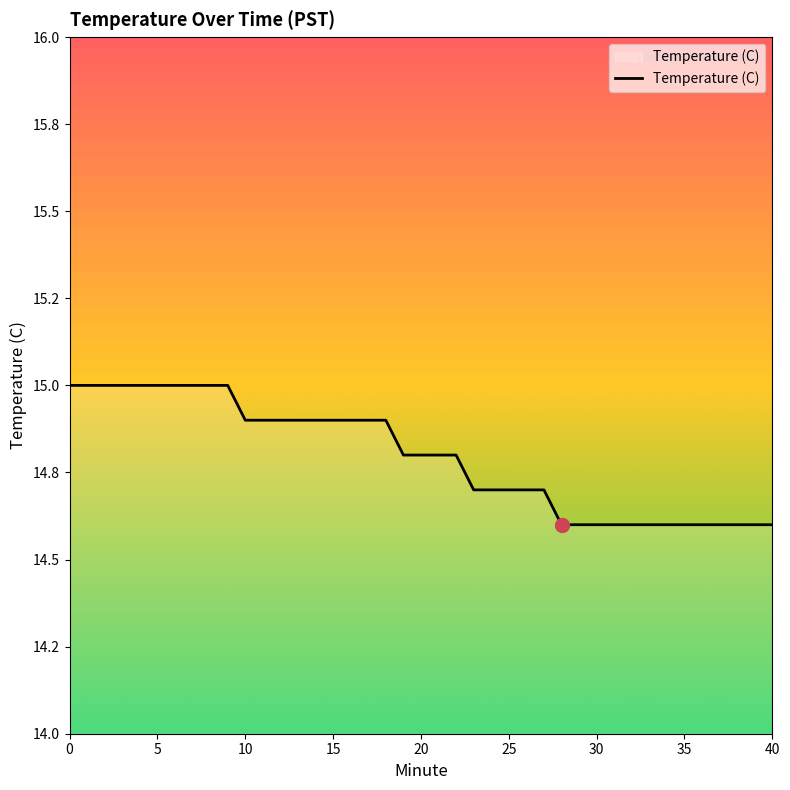

Is this an area chart (filled region under the line)?

Yes